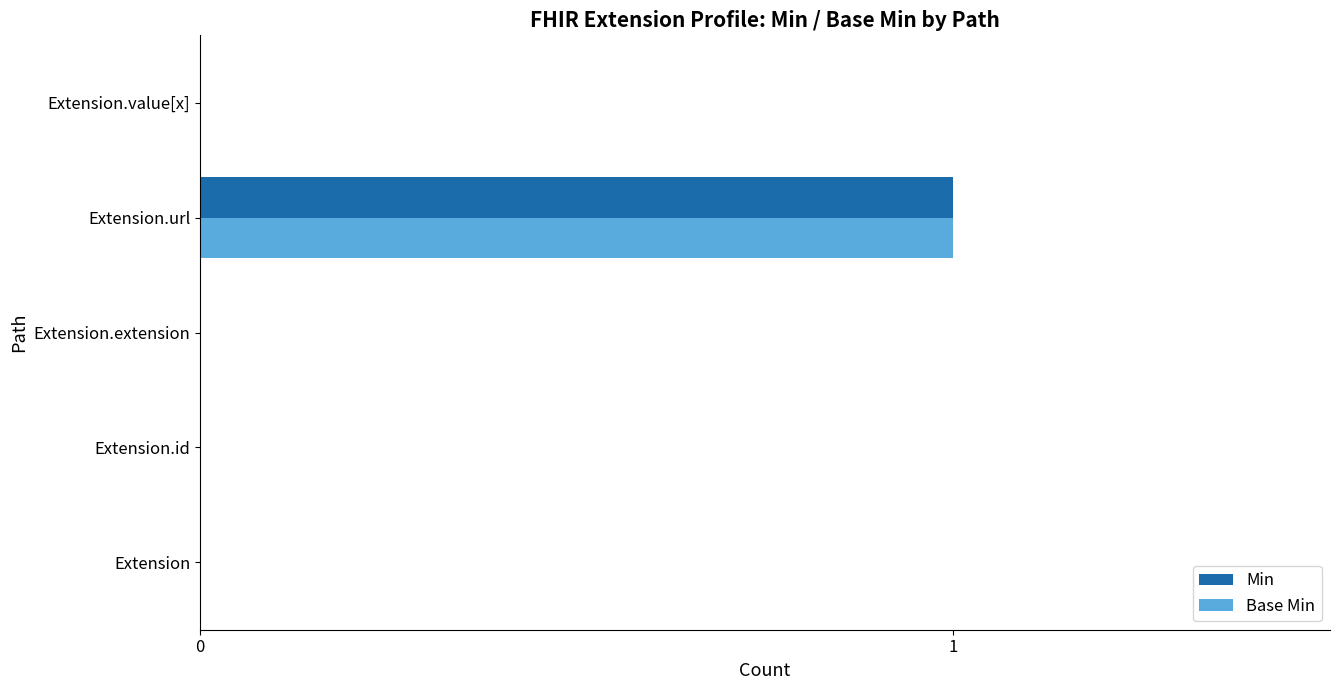

The Min series shows 0 at Extension. True or false?

True